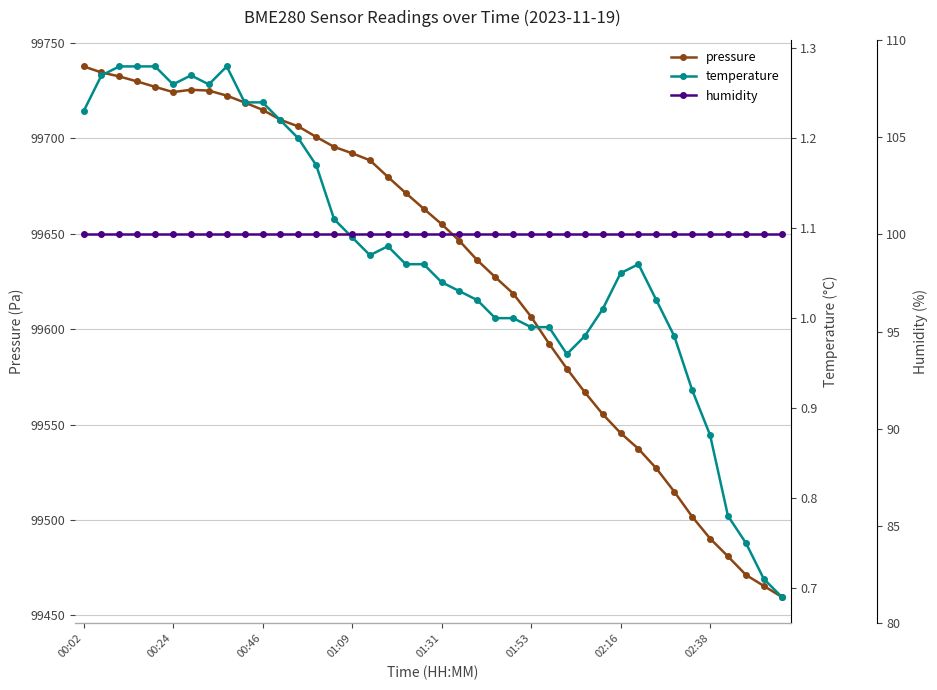

What is the minimum value for pressure?

99459.7